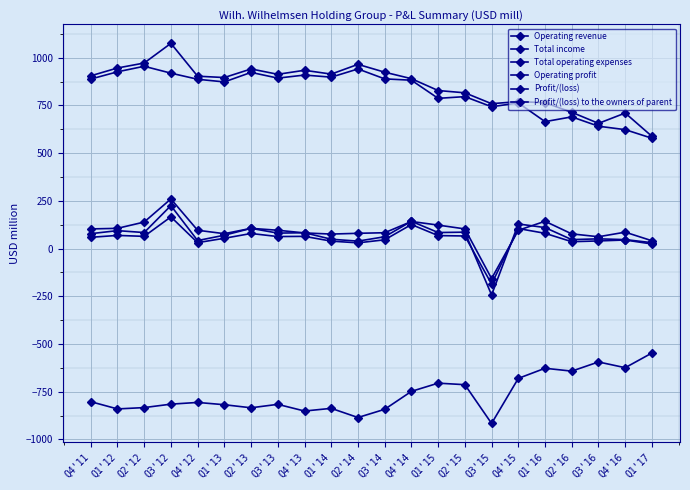

At which category does the chart reach its peak across all series?

Q3'12